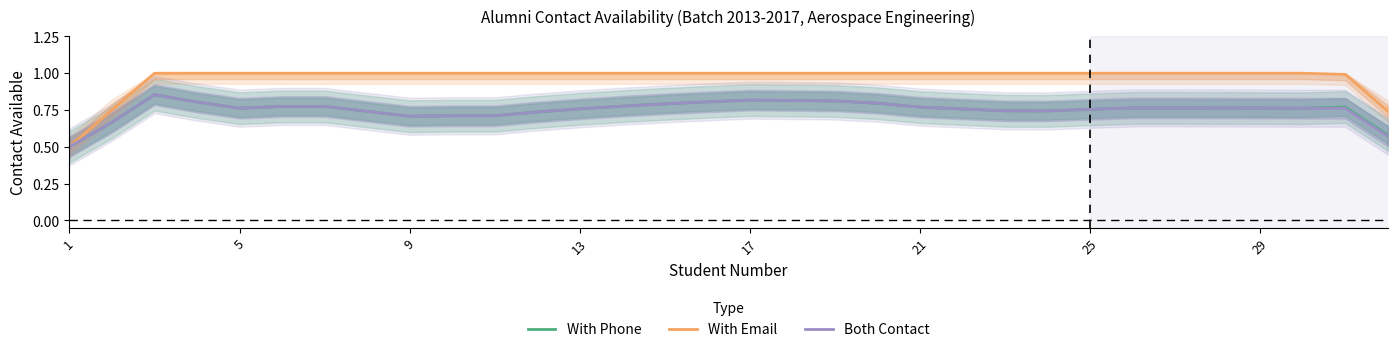

Is it true that With Phone equals 0.7 at 9?

True